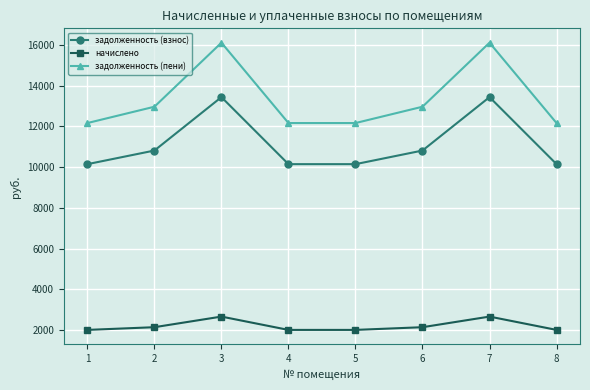

What is the average value of the задолженность (пени) series?

13344.5